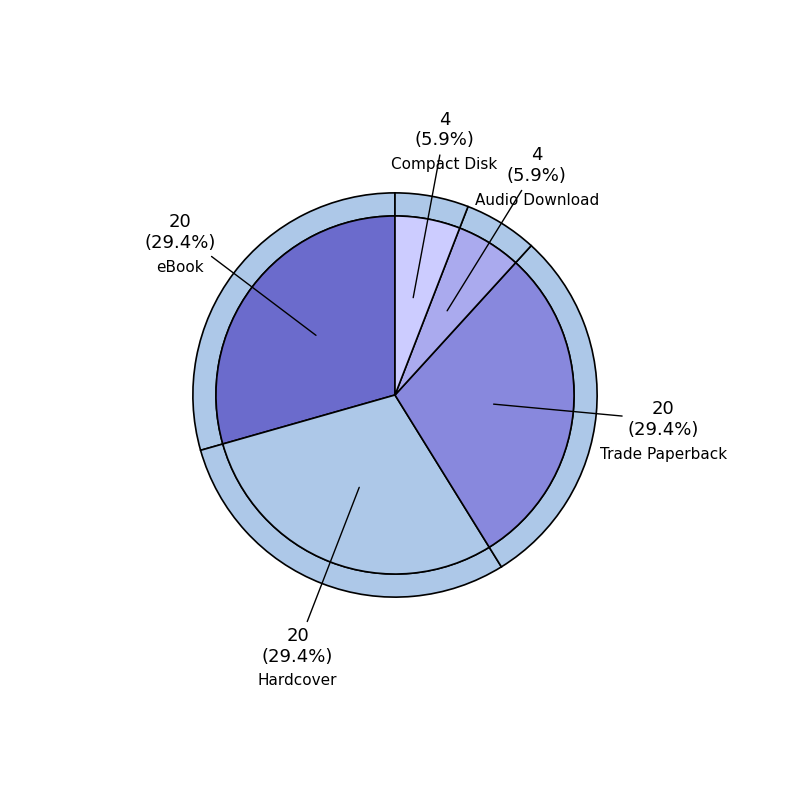

What percentage is the eBook slice, to the nearest percent?

29%